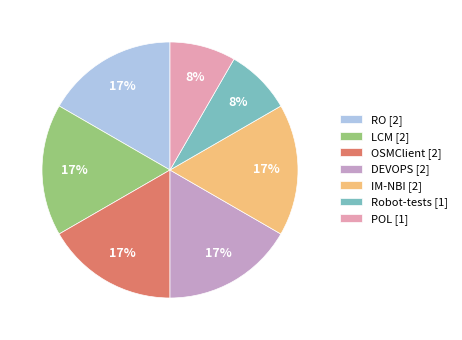

Count the number of slices in the pie.

7